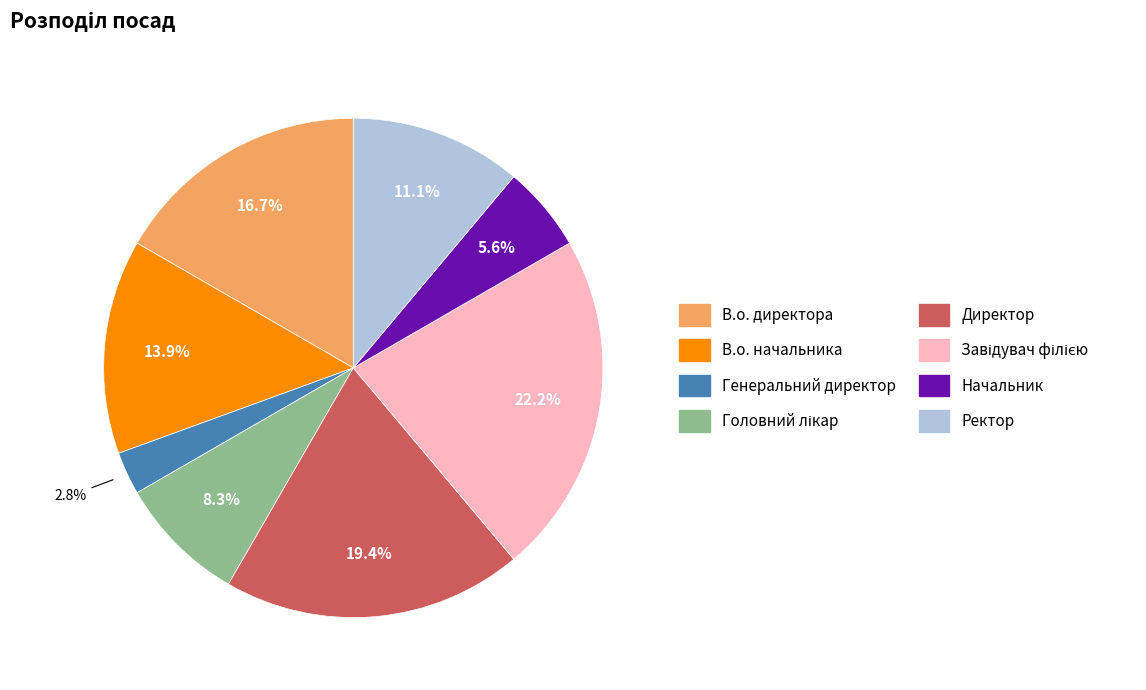

Which category has the smallest portion of the pie?

Генеральний директор